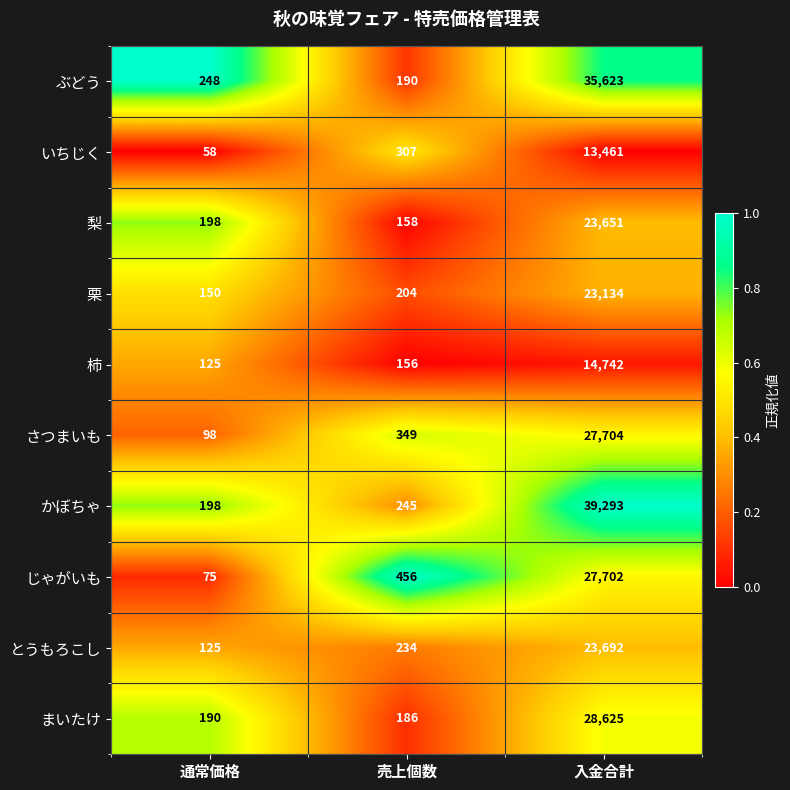

Which series has the largest range (max minus min)?

かぼちゃ